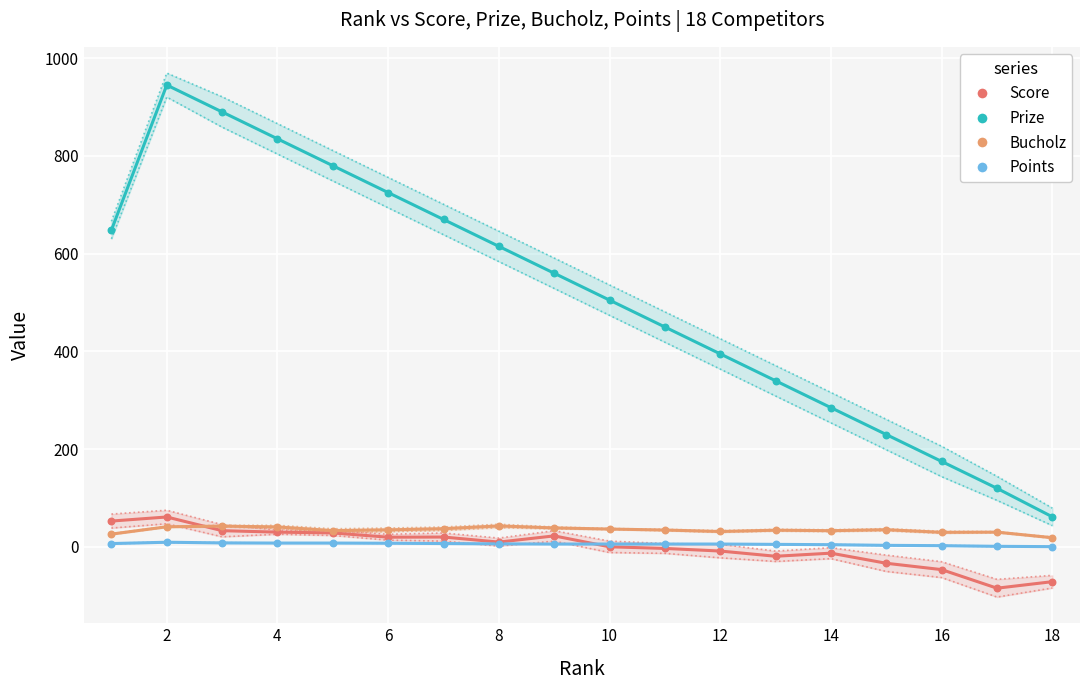

Which series reaches the maximum Y coordinate?

Prize